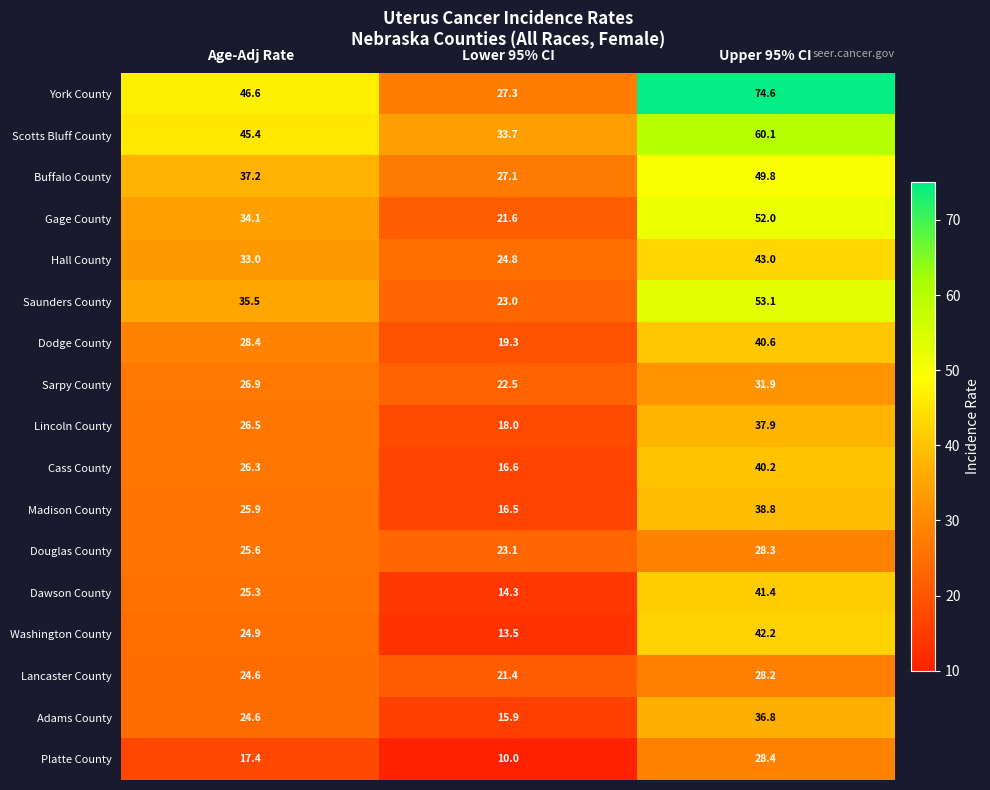

True or false: Sarpy County has a value of 31.9 at Upper 95% CI.

True